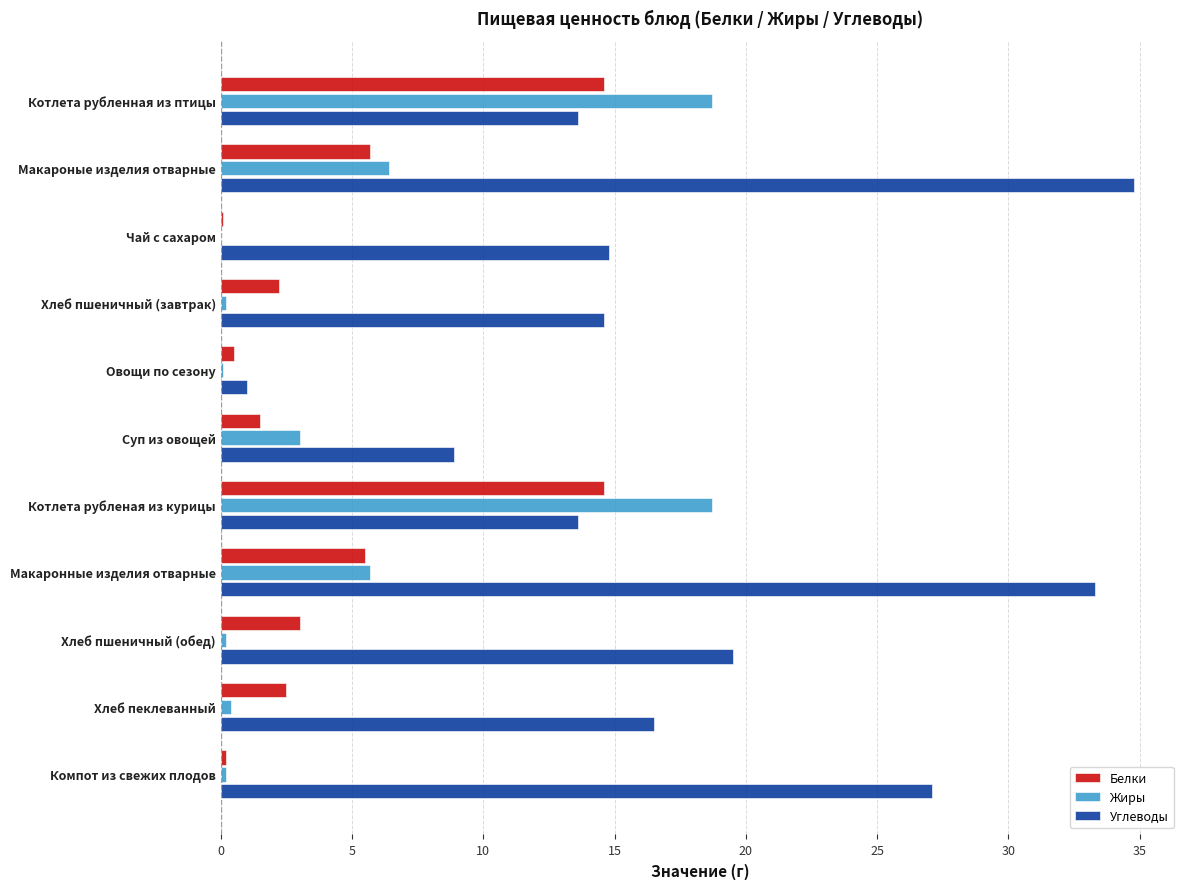

What is the sum of all Углеводы values?

197.7